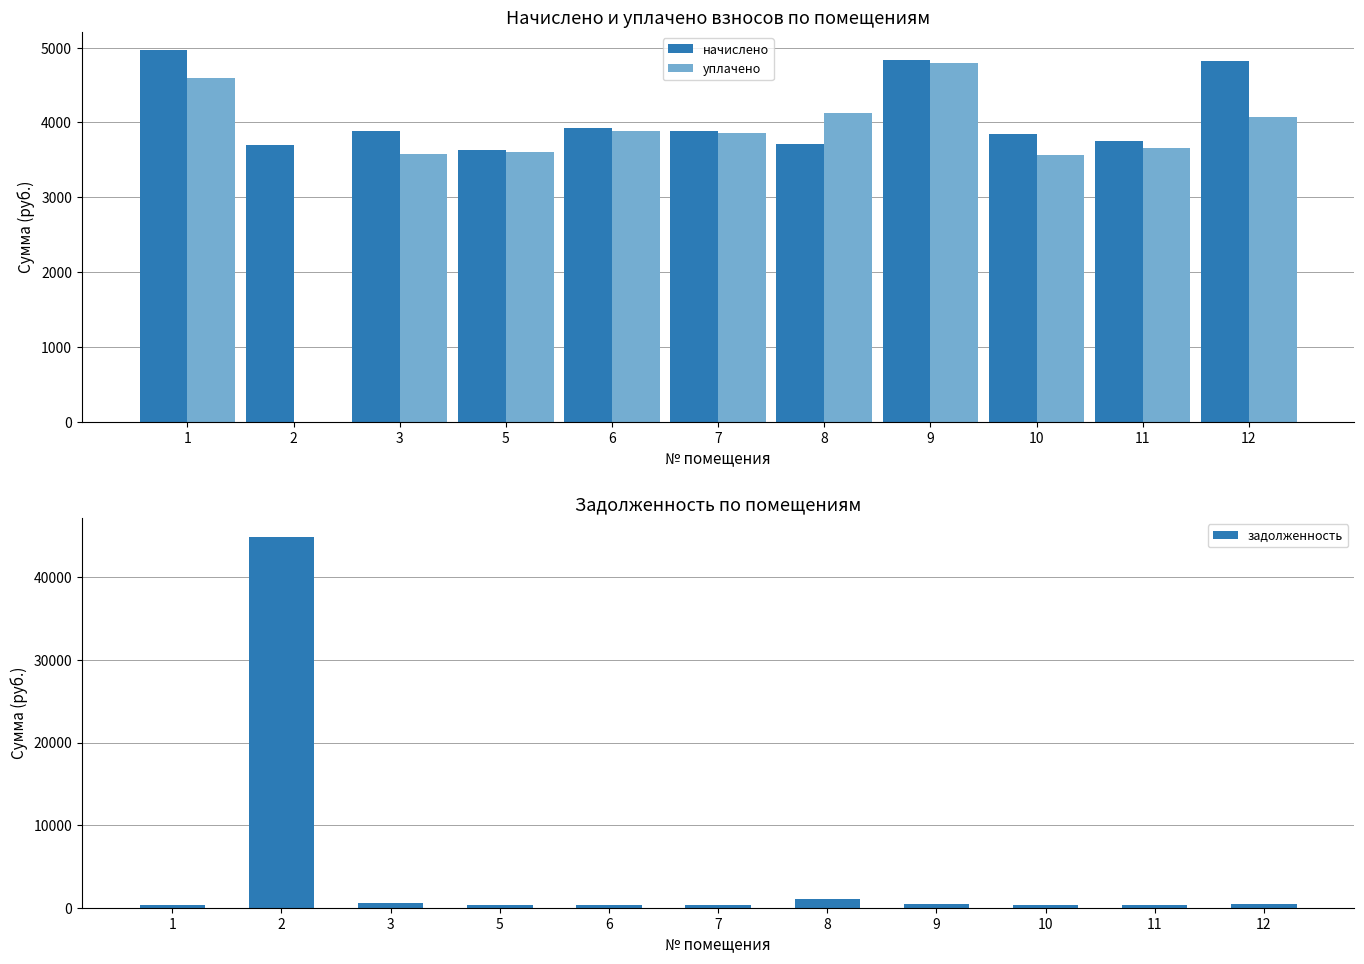

Reading right to left, what are all the values shown in this chart?

начислено: 4819.2	3756.2	3852.1	4835.2	3708.2	3892.1	3924.1	3636.4	3884.2	3700.3	4963.1
уплачено: 4067.8	3653.8	3570.4	4794.0	4126.1	3859.0	3890.7	3605.4	3573.0	0.0	4600.1
задолженность: 401.6	384.6	281.8	402.9	1010.0	324.3	327.0	303.0	577.1	44932.7	363.0